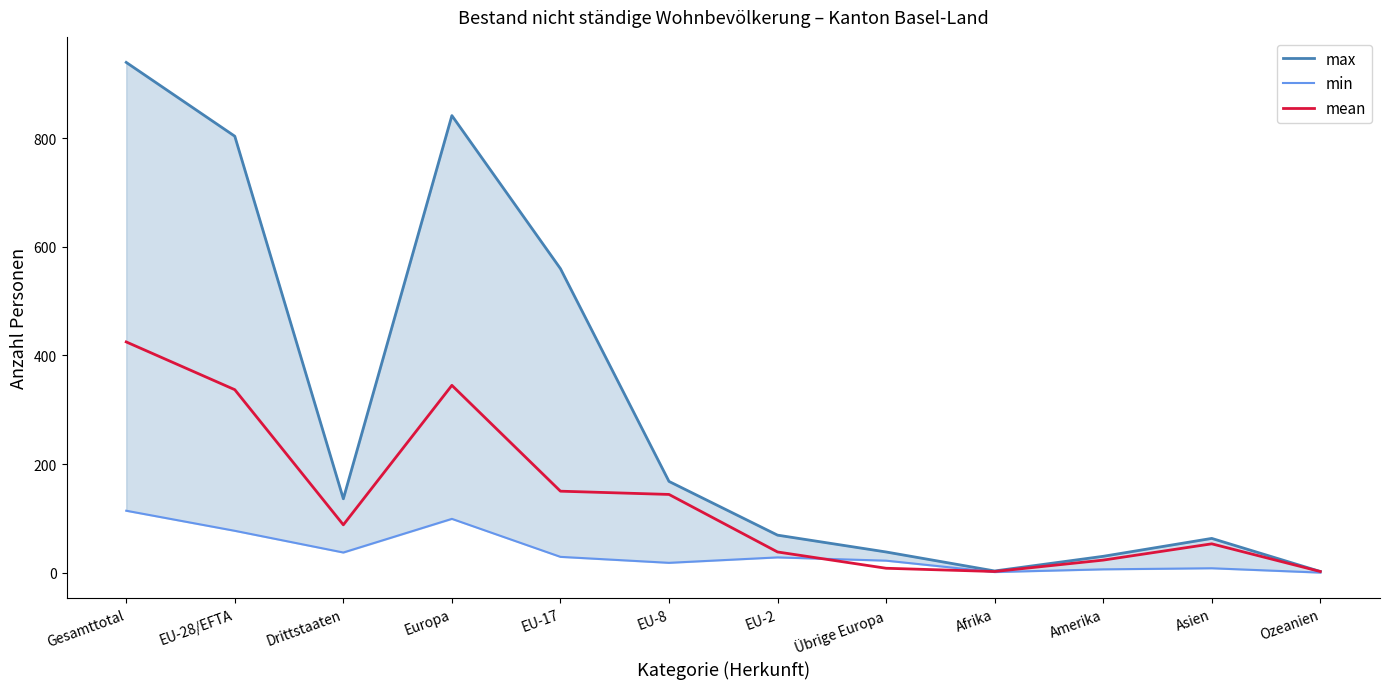

What are all the series names shown in the legend?

max, min, mean